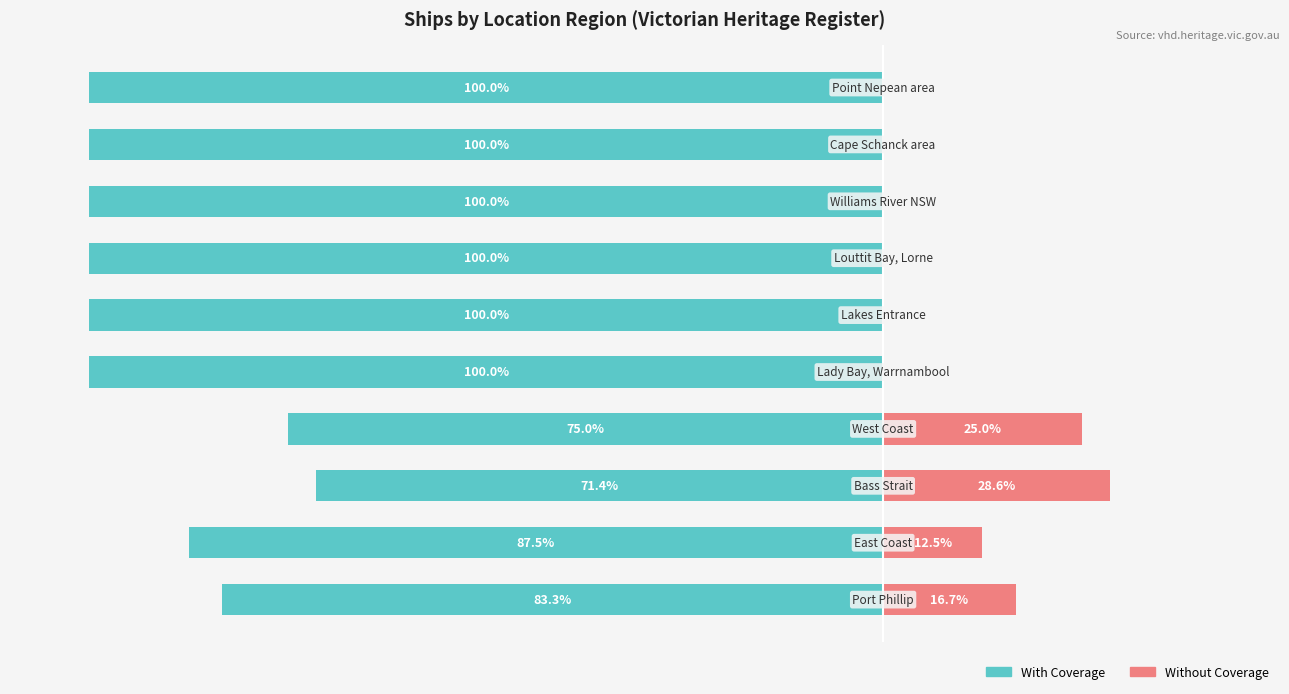

Does the chart contain any negative values?

Yes